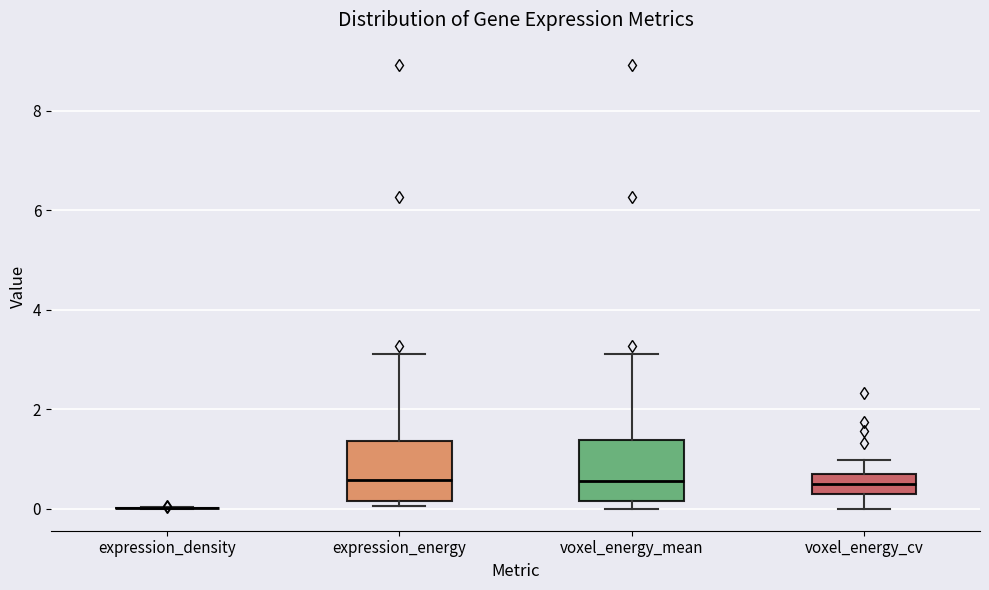

Reading left to right, transcribe this box plot: for each box, give where its median line is, the range the box spans, and where its two whiskers end, as read against the y-axis. The values are not printed on the chart, so give them approximately, as read against the axis.

expression_density: box collapsed to a line at 0.0, whiskers 0.0 to 0.0
expression_energy: median 0.6, box 0.2 to 1.4, whiskers 0.0 to 3.2
voxel_energy_mean: median 0.6, box 0.2 to 1.4, whiskers 0.0 to 3.2
voxel_energy_cv: median 0.6 (inside the box), box 0.2 to 0.6, whiskers 0.0 to 1.0